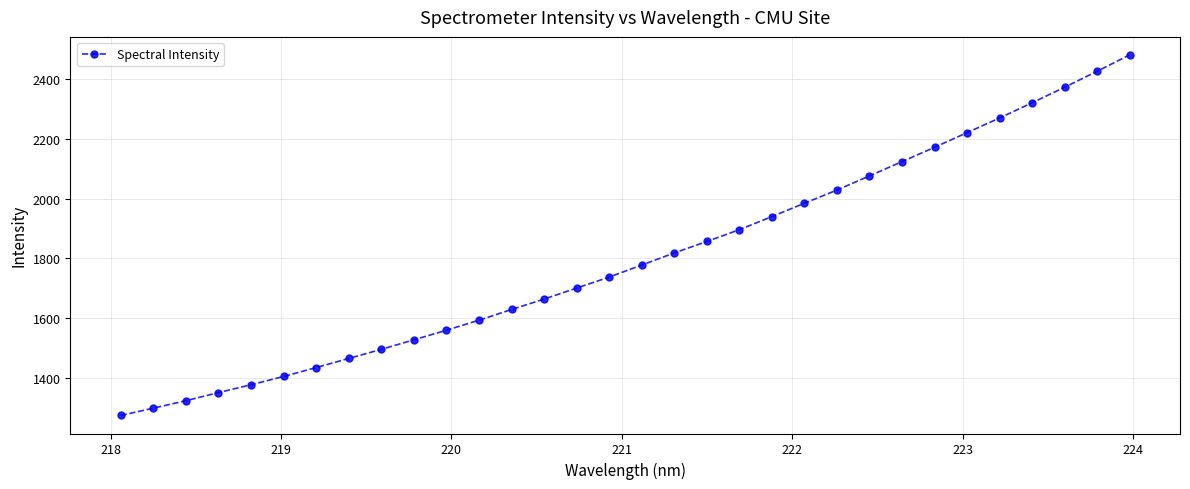

What is the sum of all values?

57612.4